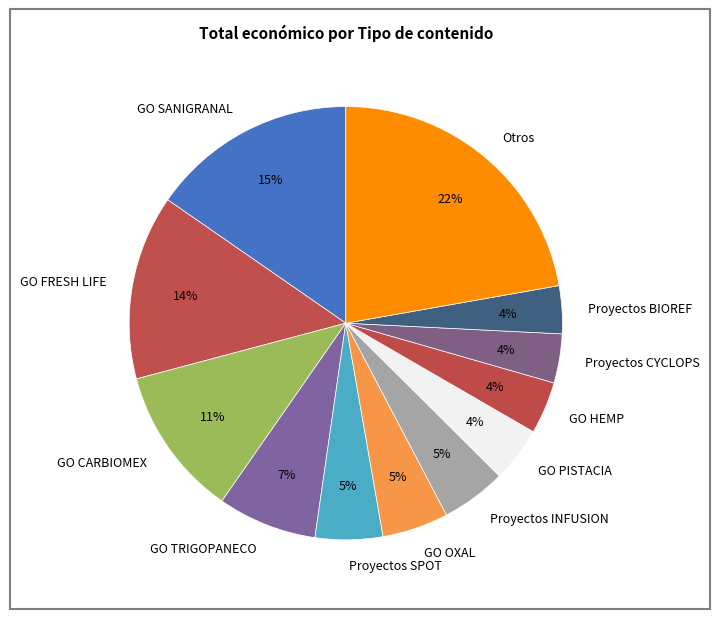

Between Proyectos CYCLOPS and GO FRESH LIFE, which is larger?

GO FRESH LIFE